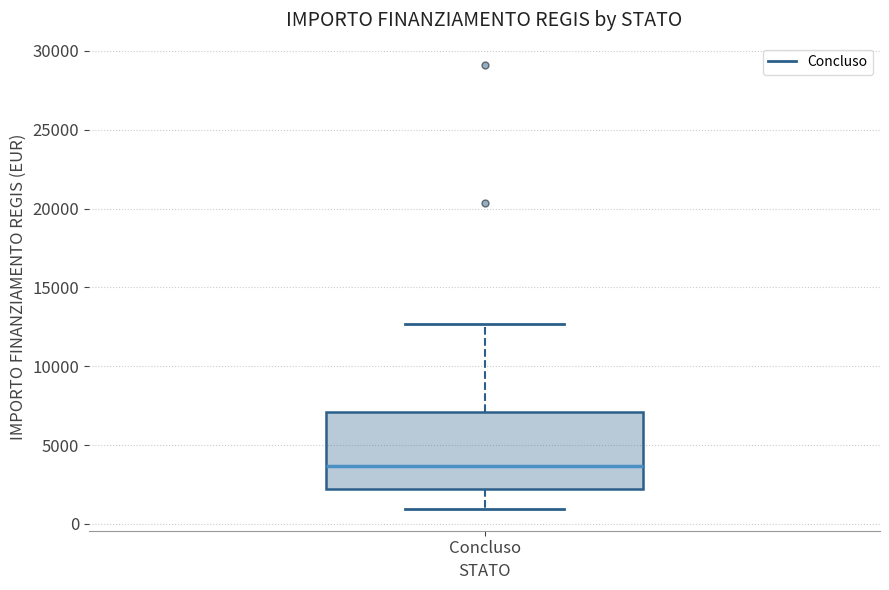

Read this box plot against the y-axis: the position of the median line, the range covered by the box, and the ends of both whiskers. The values are not printed on the chart, so give them approximately, as read against the axis.

median 3500, box 2000 to 7000, whiskers 1000 to 12500